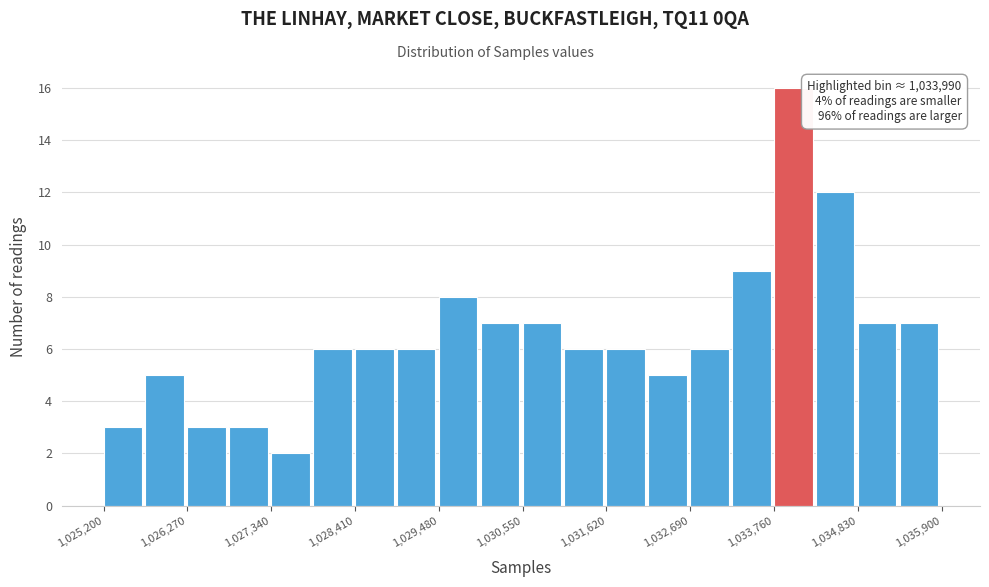

Around what value on the x-axis is the tallest bar? Give the approximate position of its centre, as read against the axis.

1034000